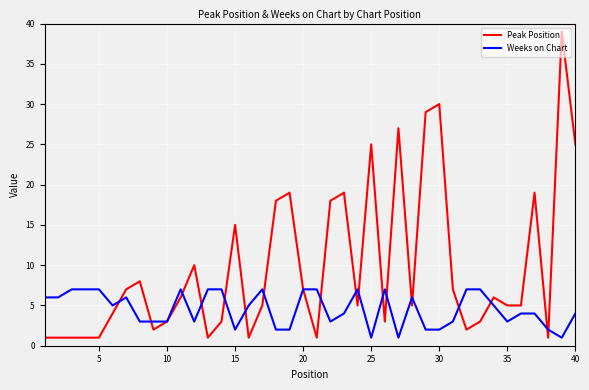

Which series has the largest total across all categories?

Peak Position